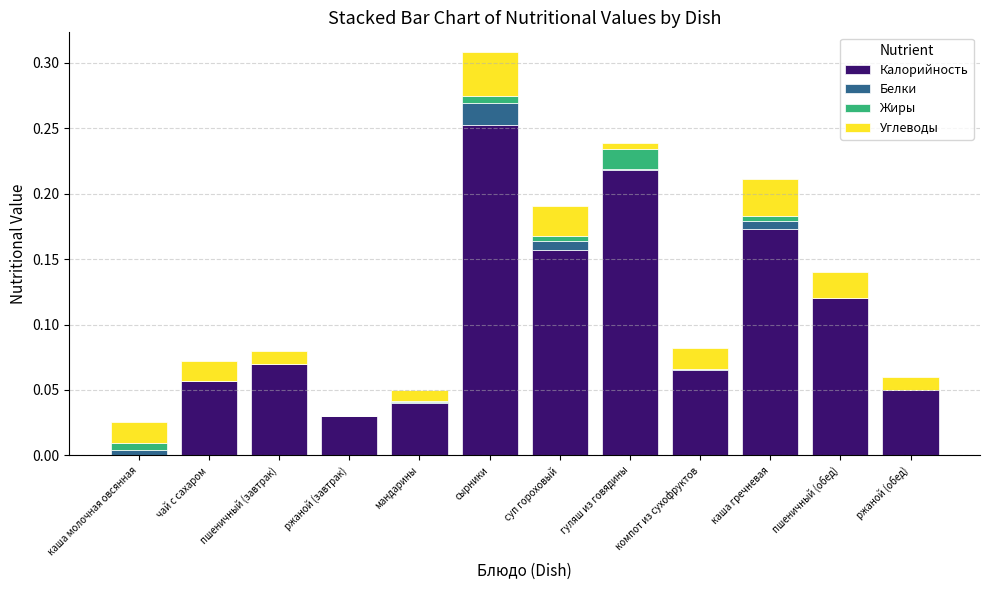

How many distinct data groups are displayed?

4